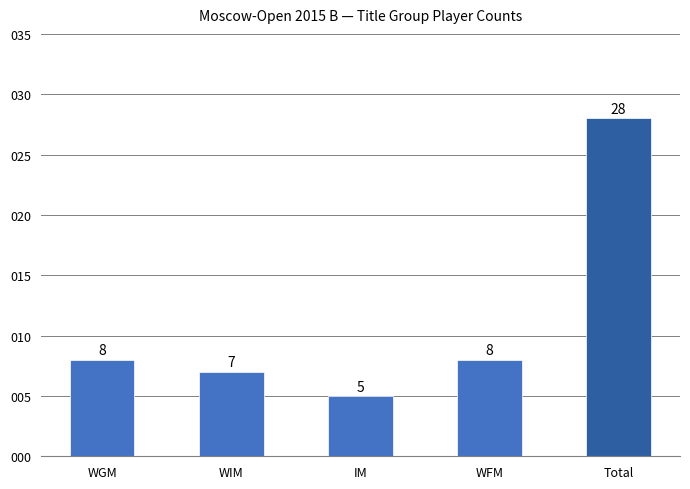

What is the change in value from WIM to Total?

+21